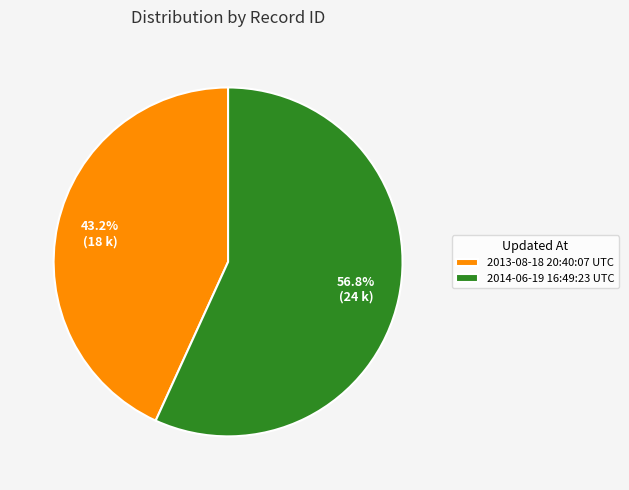

What is the ratio of the value at 2014-06-19 16:49:23 UTC to the value at 2013-08-18 20:40:07 UTC?

1.3